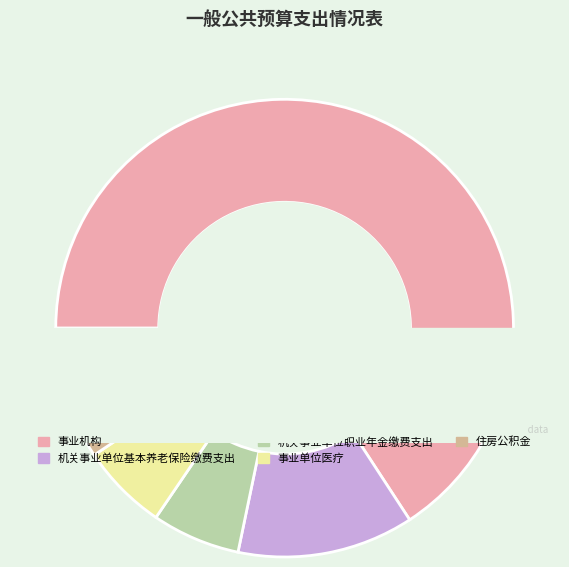

Rank the categories by value from highest to lowest.

事业机构, 机关事业单位基本养老保险缴费支出, 住房公积金, 机关事业单位职业年金缴费支出, 事业单位医疗